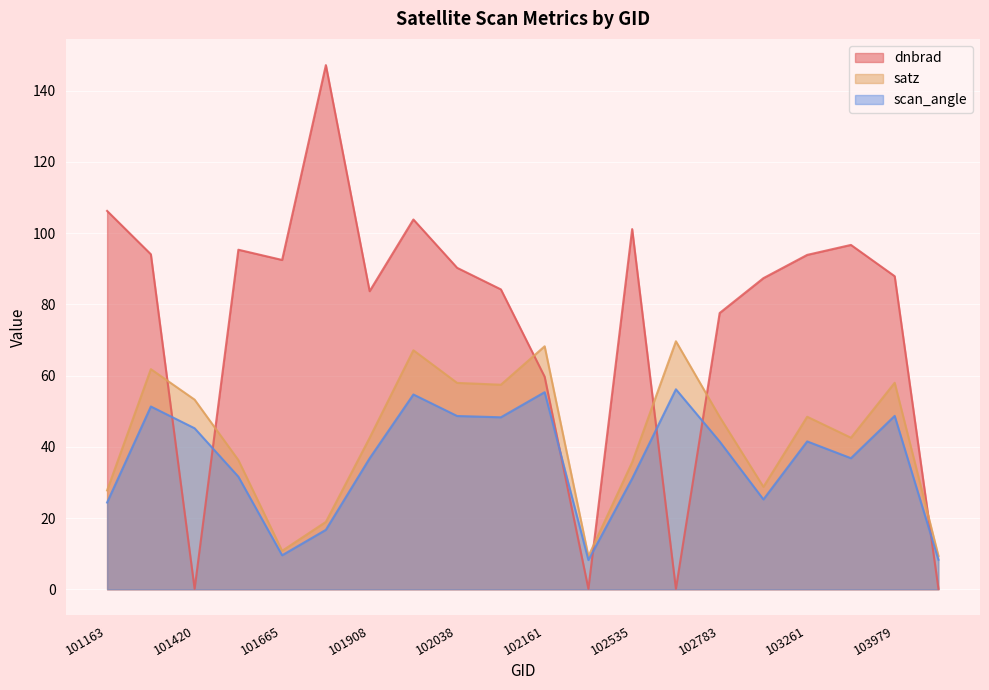

Reading left to right, list all the values displayed in this chart.

dnbrad: 106.2	94.0	0.1	95.3	92.4	147.1	83.7	103.8	90.2	84.2	59.7	0.1	101.1	0.1	77.6	87.3	93.9	96.7	87.9	0.1
satz: 27.7	61.8	53.2	36.3	10.8	18.9	42.5	67.1	57.9	57.4	68.2	9.3	35.7	69.6	48.4	28.8	48.4	42.5	58.0	9.4
scan_angle: 24.4	51.3	45.2	31.6	9.5	16.7	36.8	54.7	48.6	48.3	55.3	8.2	31.1	56.1	41.5	25.2	41.5	36.8	48.7	8.3